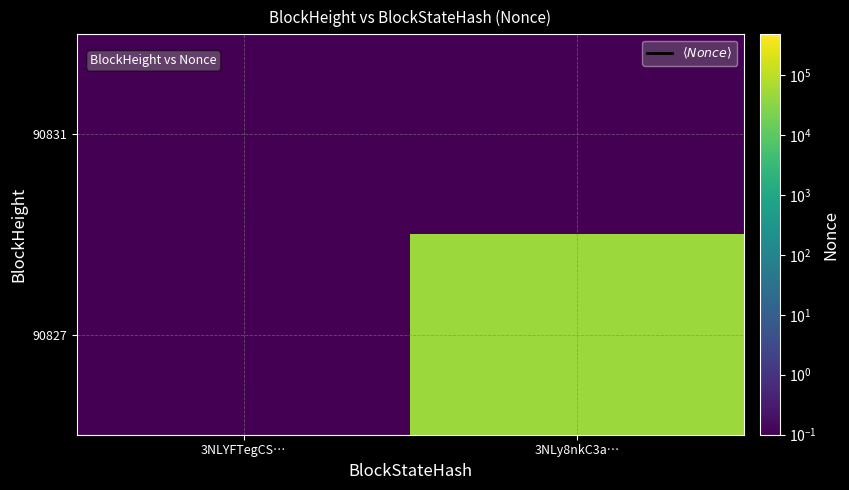

Reading right to left, list all the values displayed in this chart.

90831: 3NLy8nkC3a…=0.1	3NLYFTegCS…=0.1
90827: 3NLy8nkC3a…=47343.0	3NLYFTegCS…=0.1